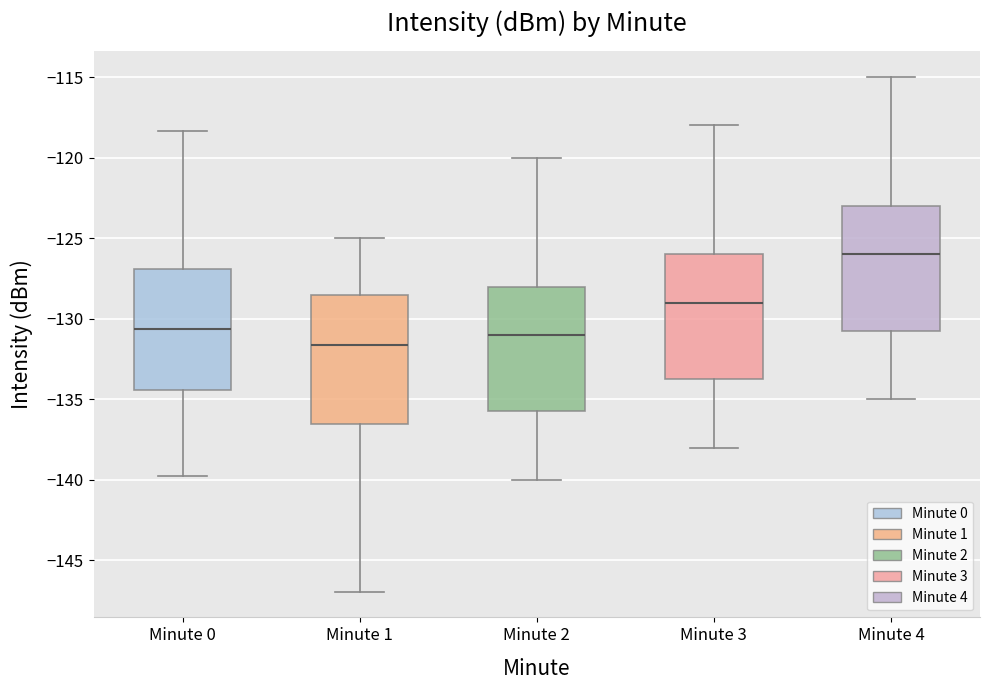

Which box has the lowest median line?

Minute 1